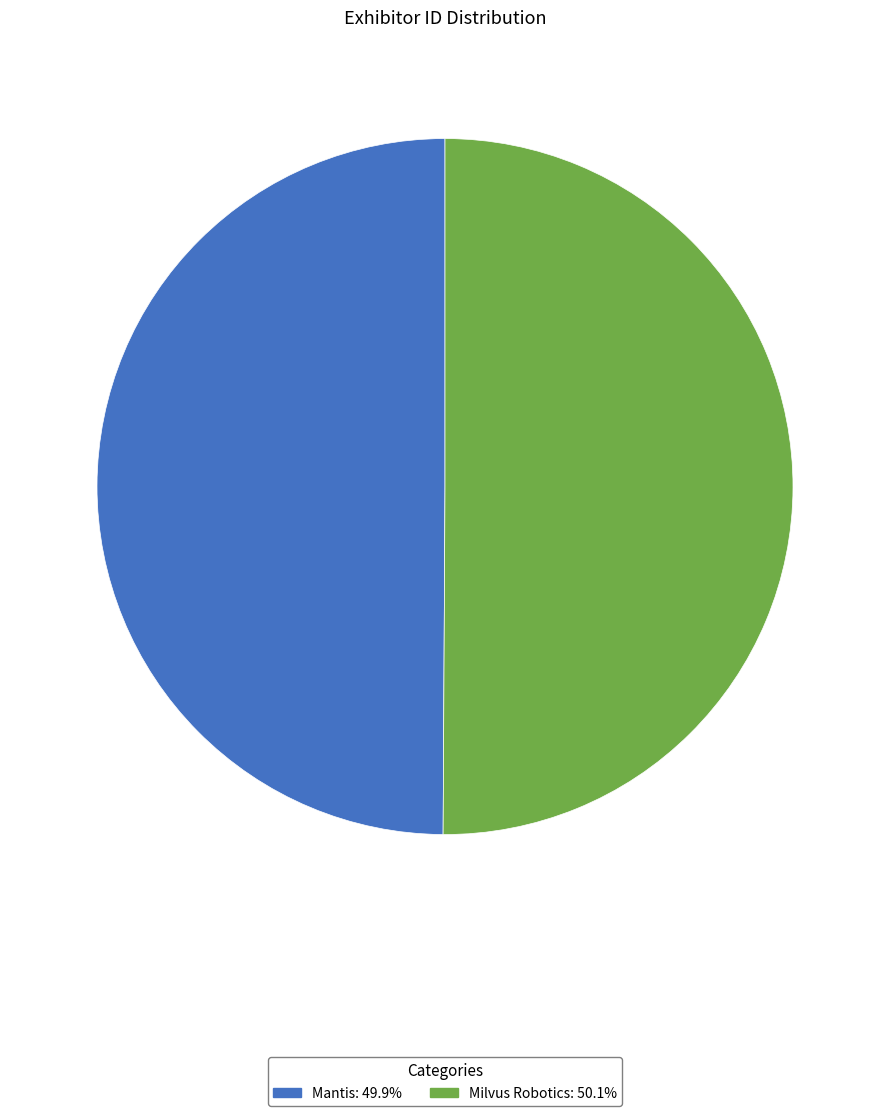

Is the sum of Mantis: 49.9% and Milvus Robotics: 50.1% greater than half?

Yes